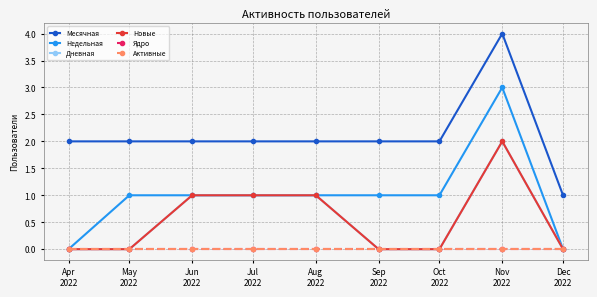

Rank the series by their maximum value, from lowest to highest.

Ядро, Активные, Дневная, Новые, Недельная, Месячная